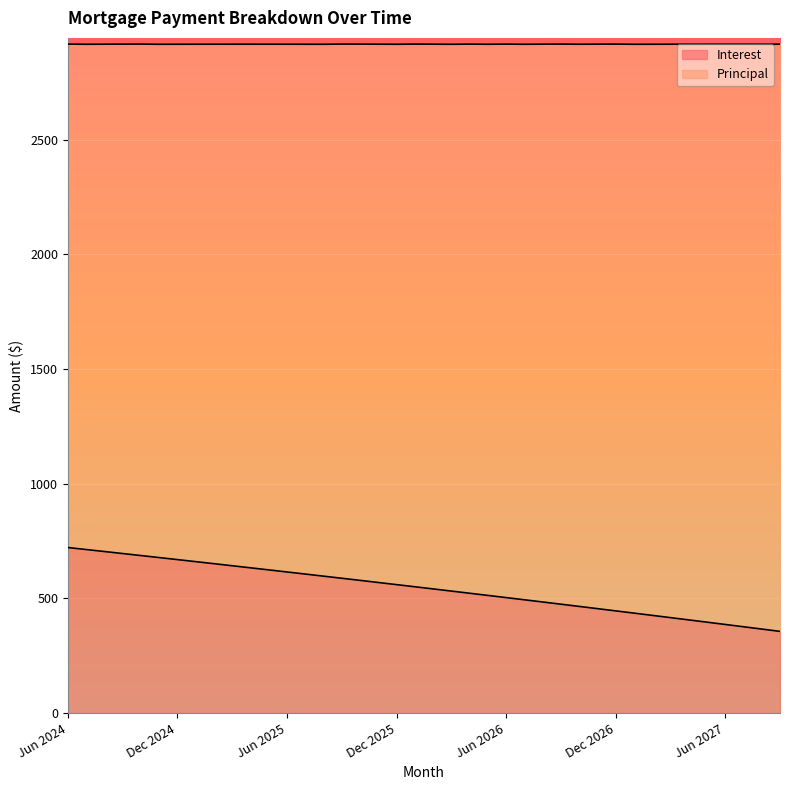

What is the average value?

543.6